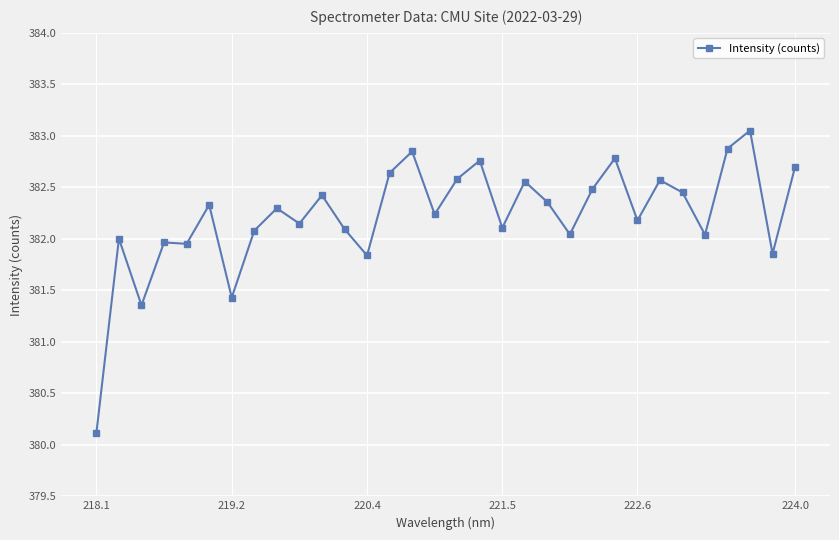

What is the smallest value displayed?

380.1